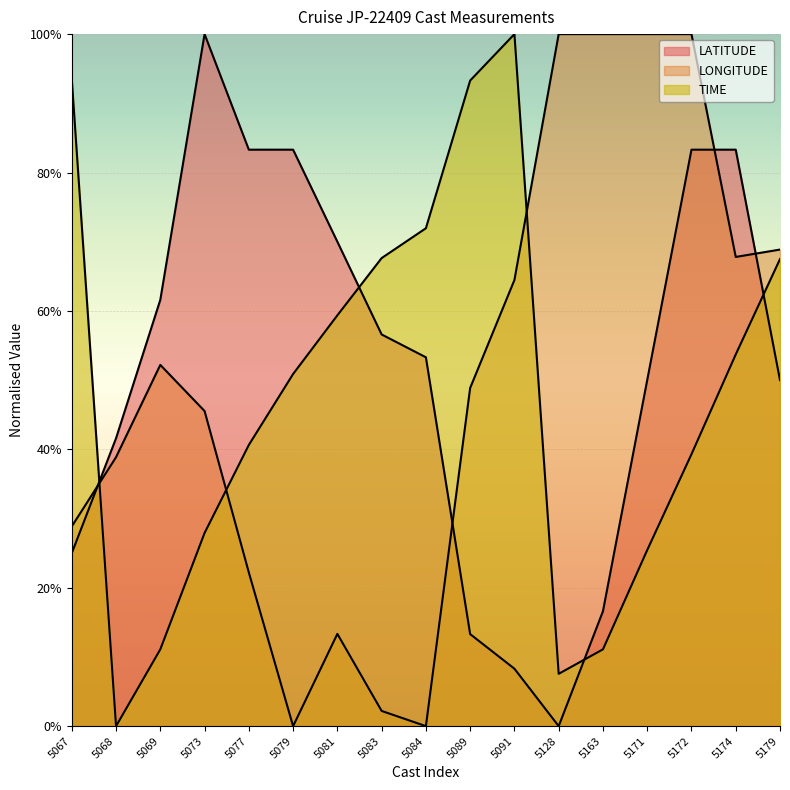

How many times do LONGITUDE and TIME cross each other?

3